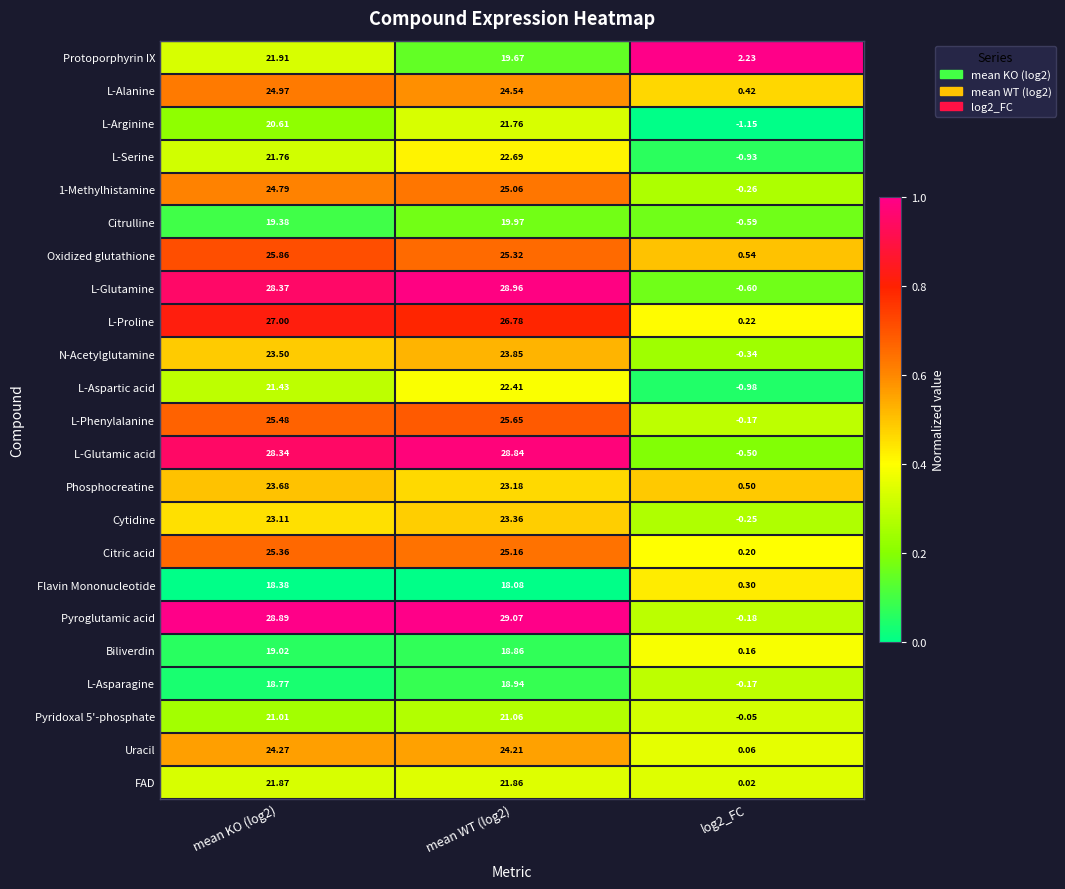

Is the value of FAD at mean WT (log2) greater than the value of N-Acetylglutamine at log2_FC?

Yes